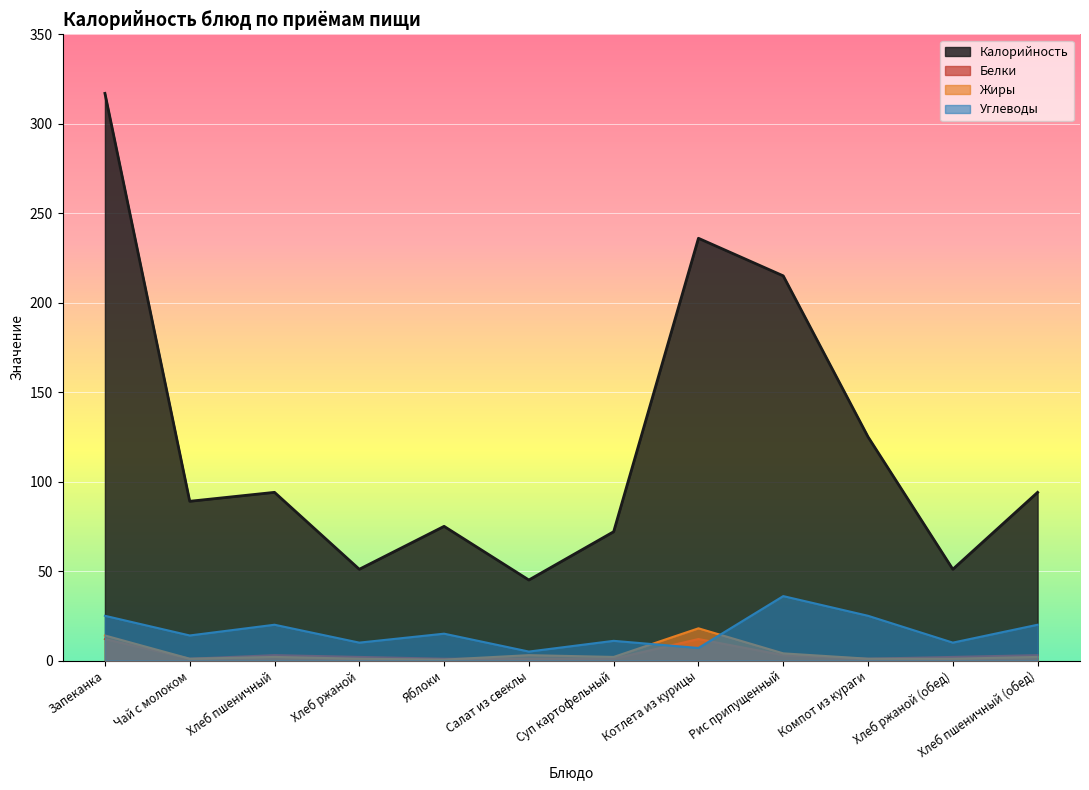

How many lines are shown in the chart?

4